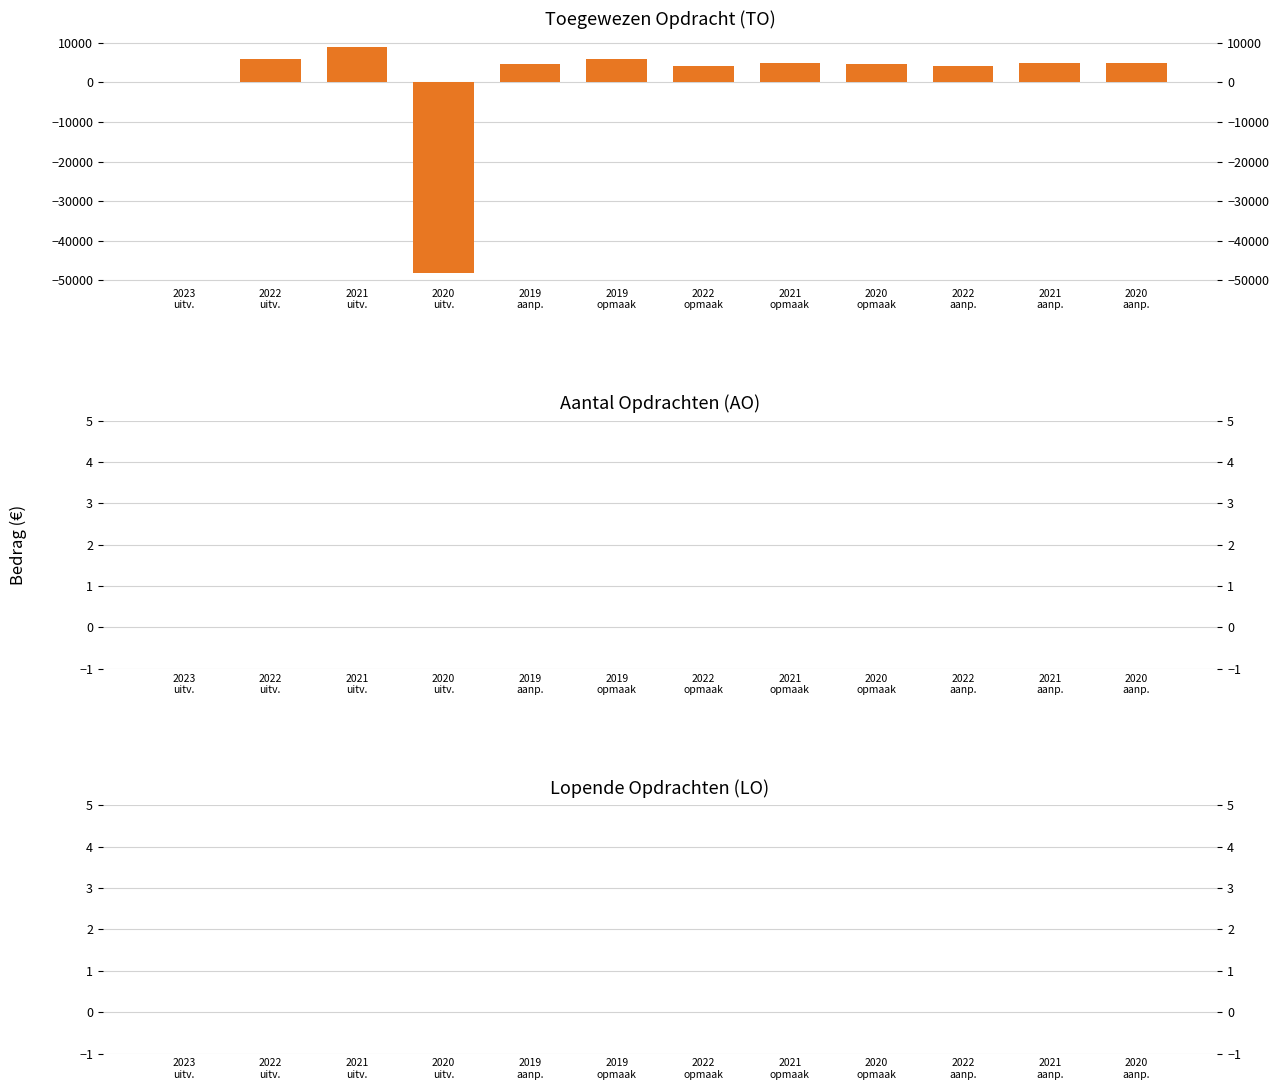

What is the label of the 10th bar from the right?

2021
uitv.